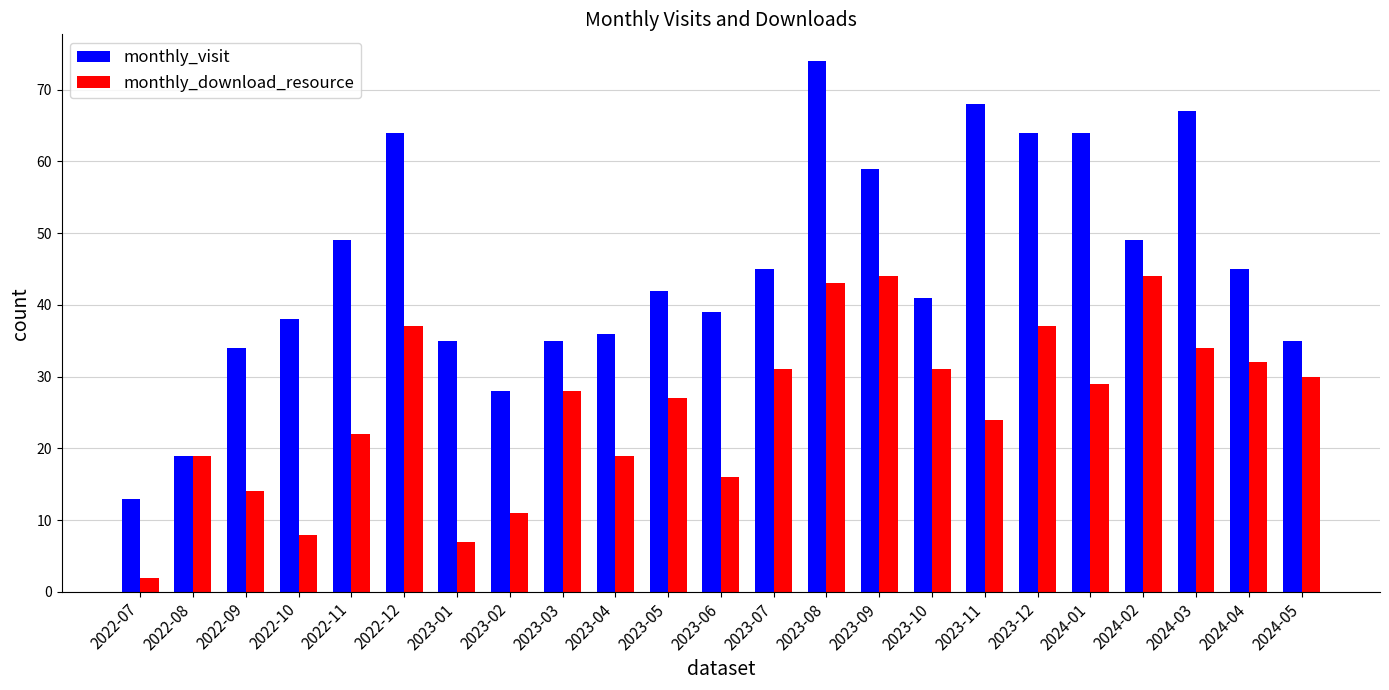

Which series has the largest range (max minus min)?

monthly_visit